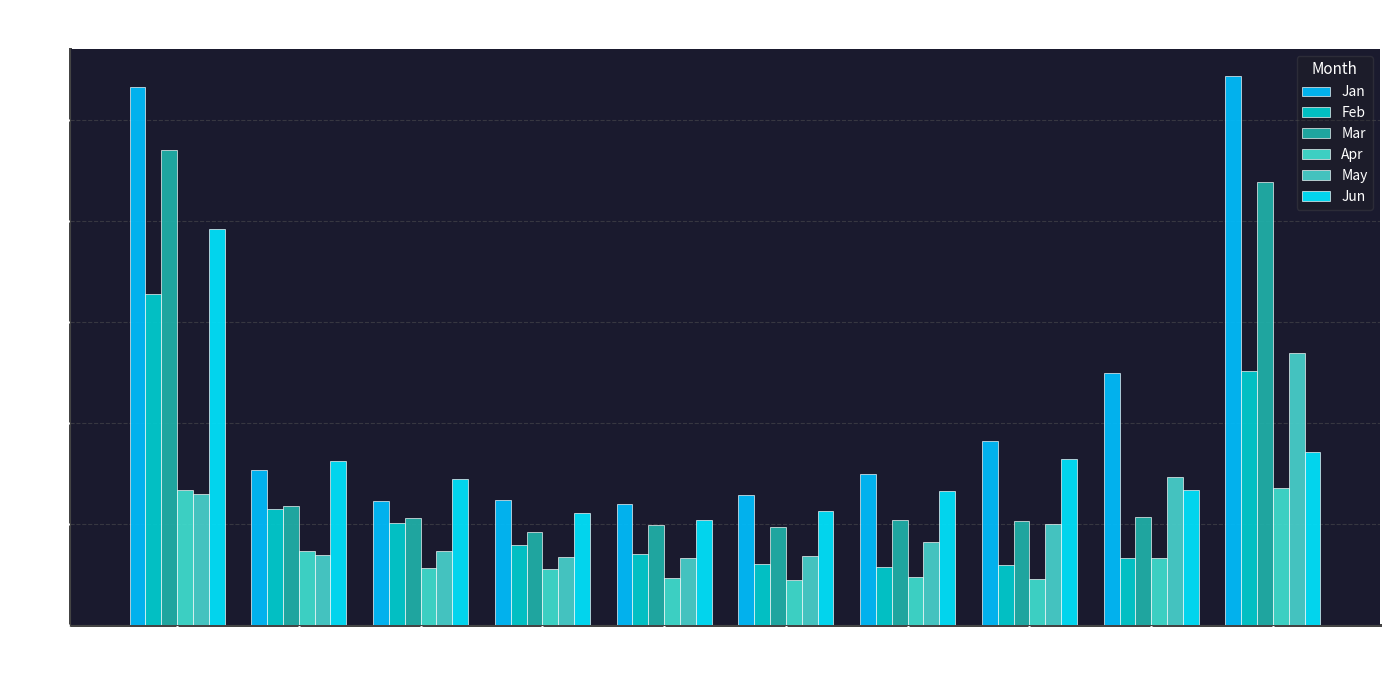

What are all the series names shown in the legend?

Jan, Feb, Mar, Apr, May, Jun